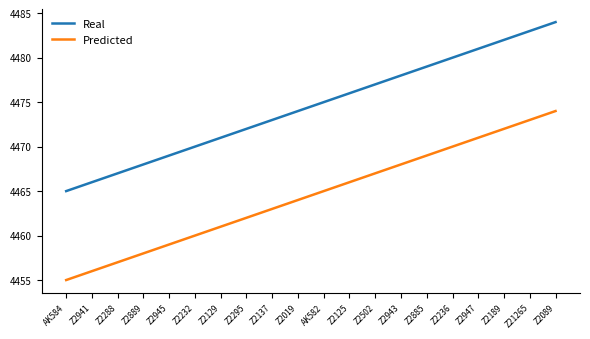

What position from the right is Z2943?

7